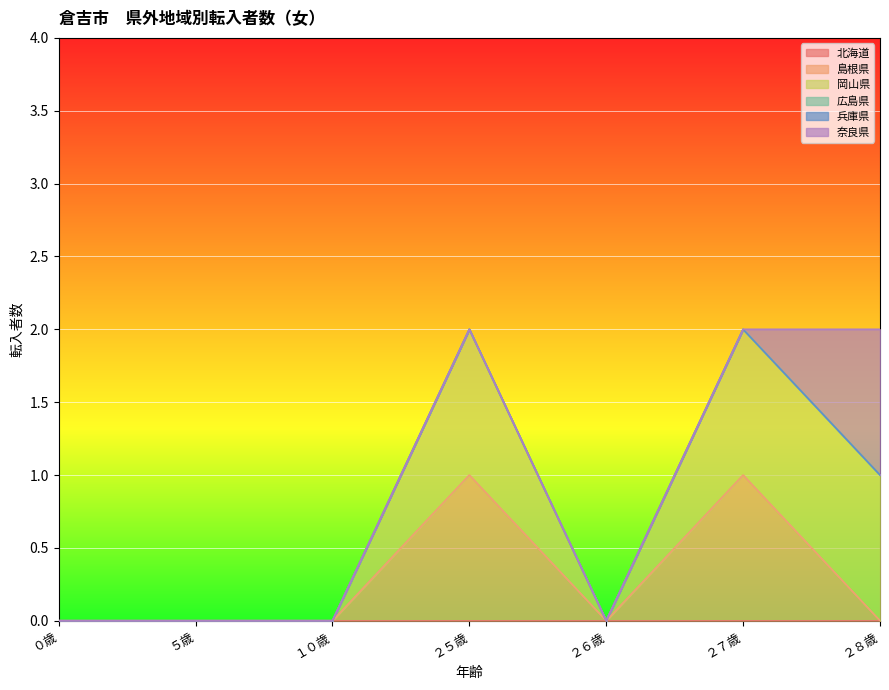

Which category has the highest value across all series?

２５歳